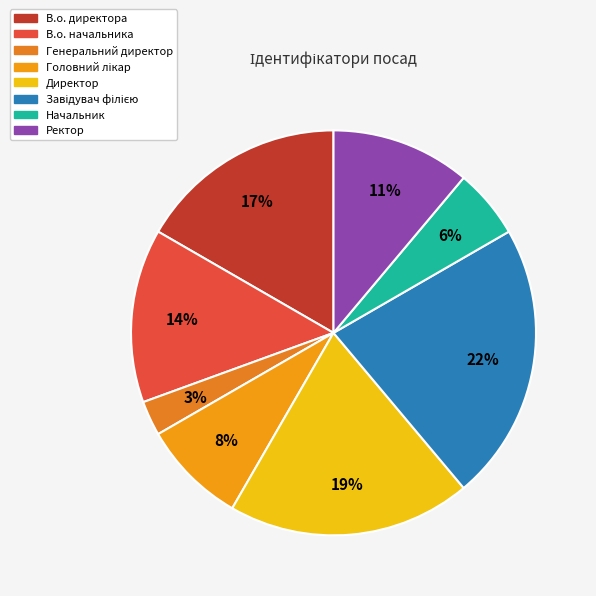

Is it true that Завідувач філією is 22% of the pie?

True